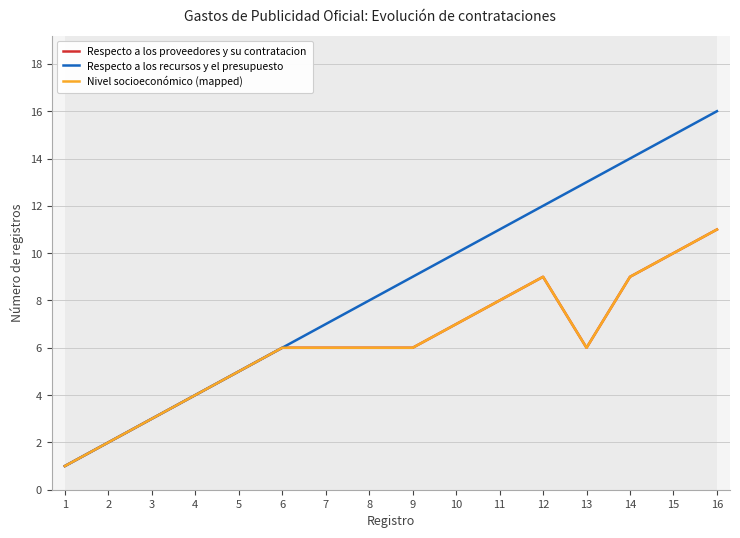

What is the value of the Respecto a los recursos y el presupuesto point at the 12th from the left?

12